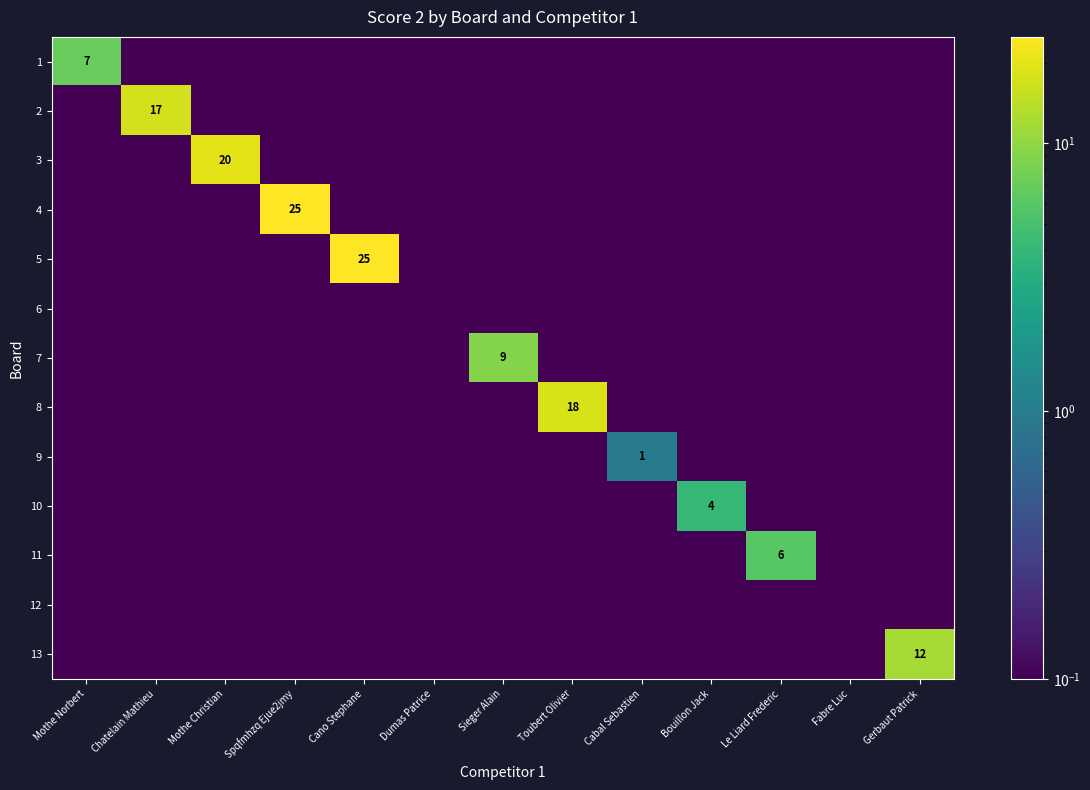

The value of 7 at Toubert Olivier is 0.0. True or false?

True